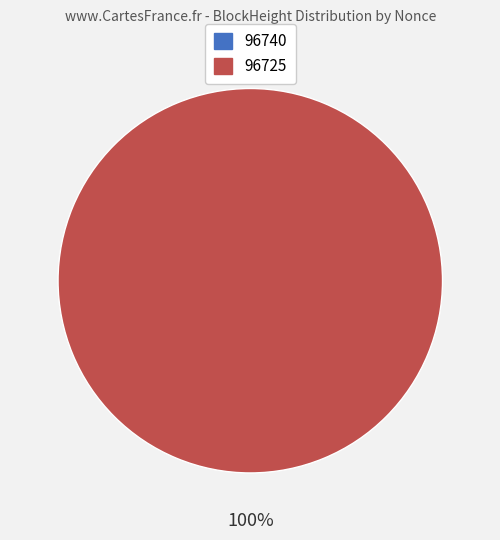

What portion of the pie excludes 96740?

100.0%